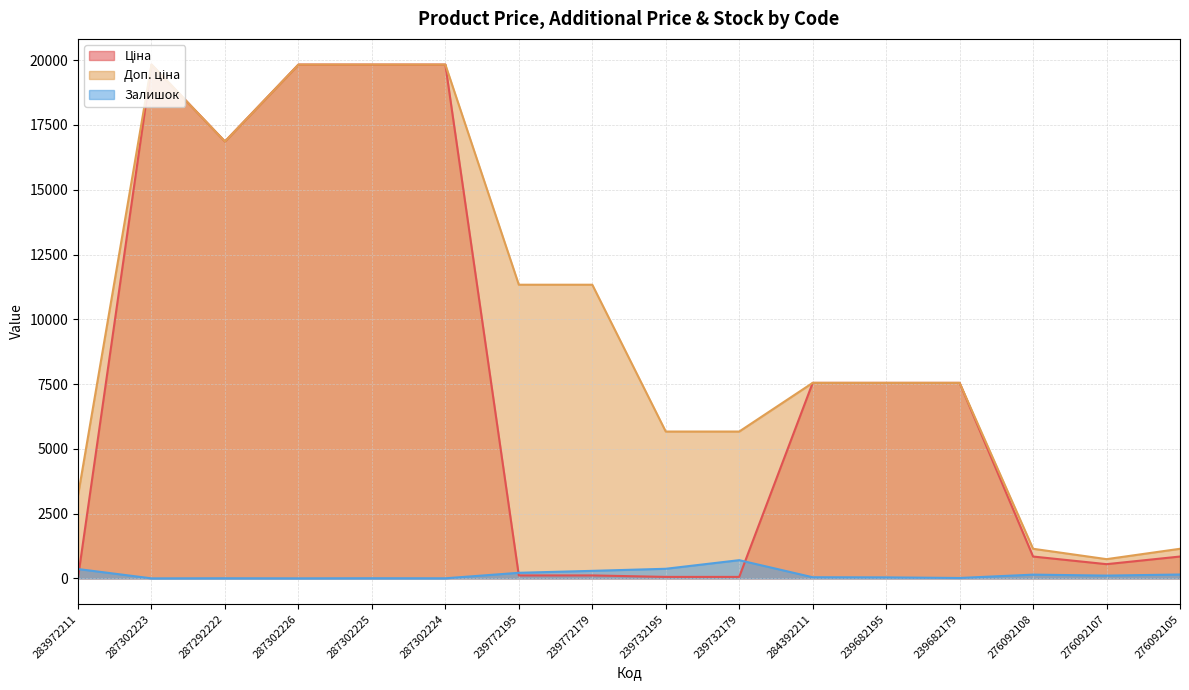

In Залишок, how many points are higher than both neighbors (excluding endpoints)?

4